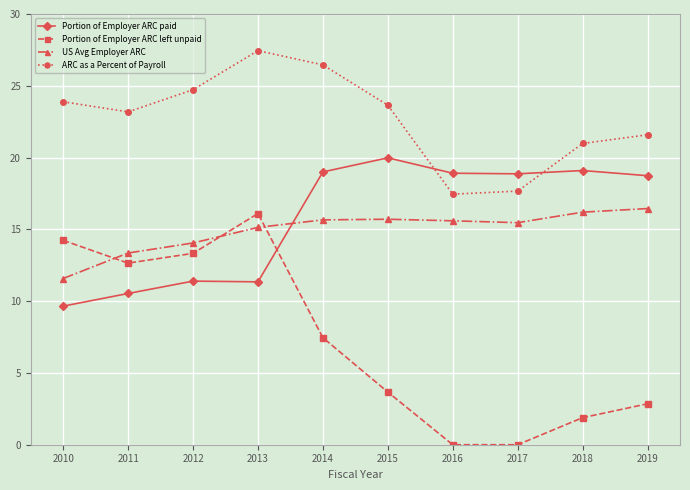

What is the total value across all series at 2018?

58.2